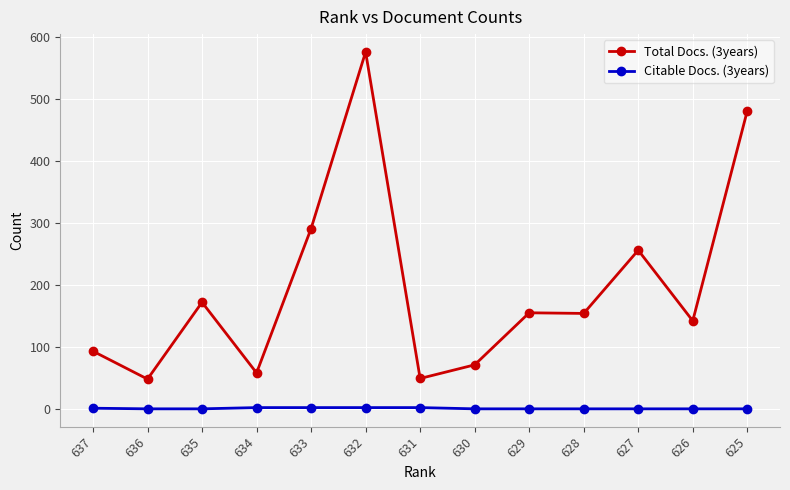

The Total Docs. (3years) series shows 82 at 626. True or false?

False